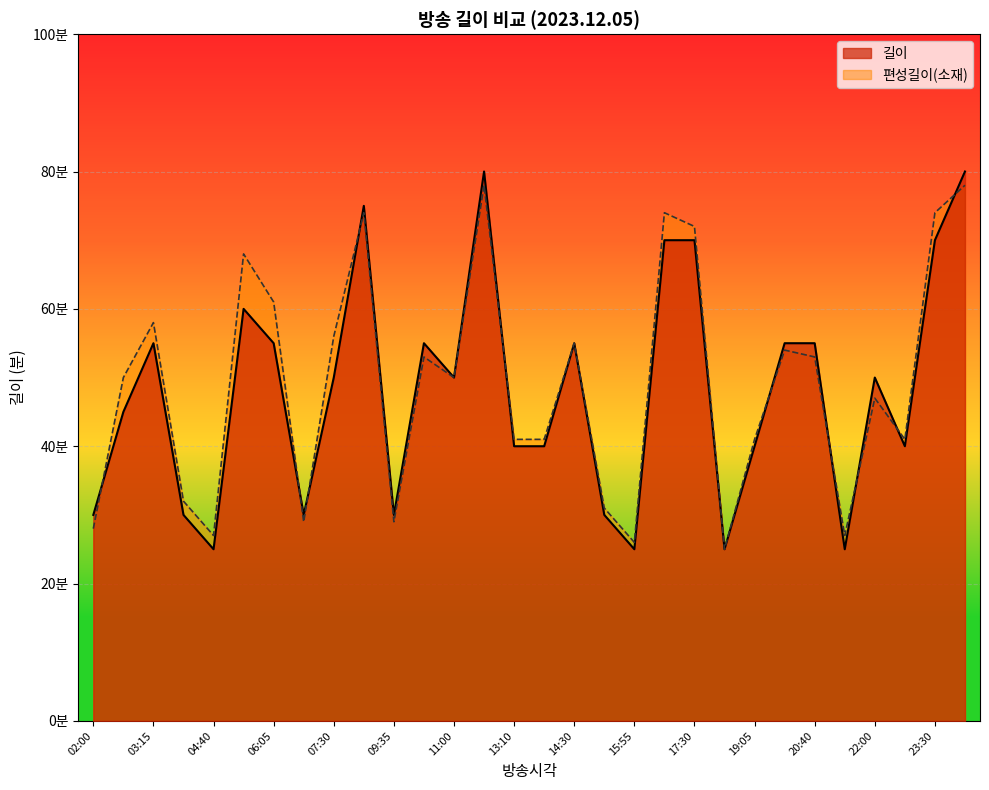

Which series has the largest range (max minus min)?

길이